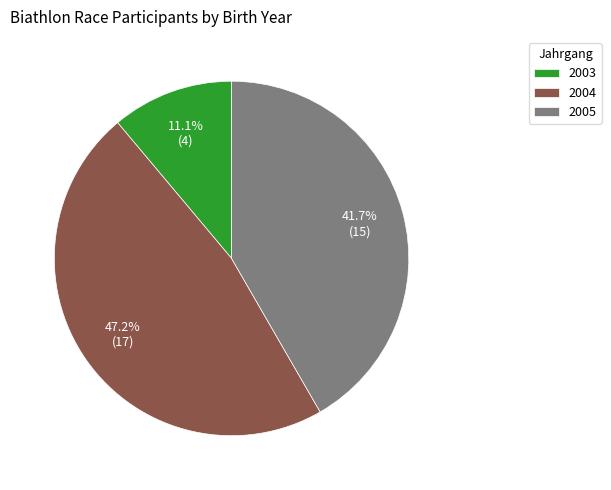

To the nearest percent, what percentage of the pie is 2005?

42%